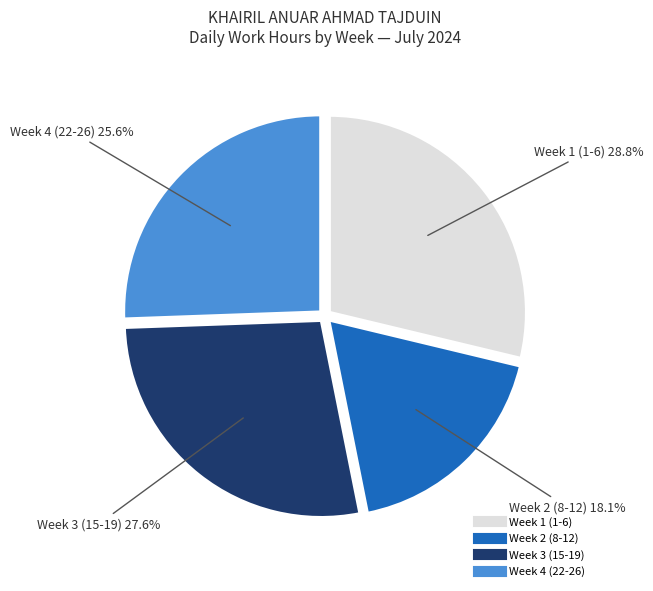

Is there a majority slice in this chart?

No